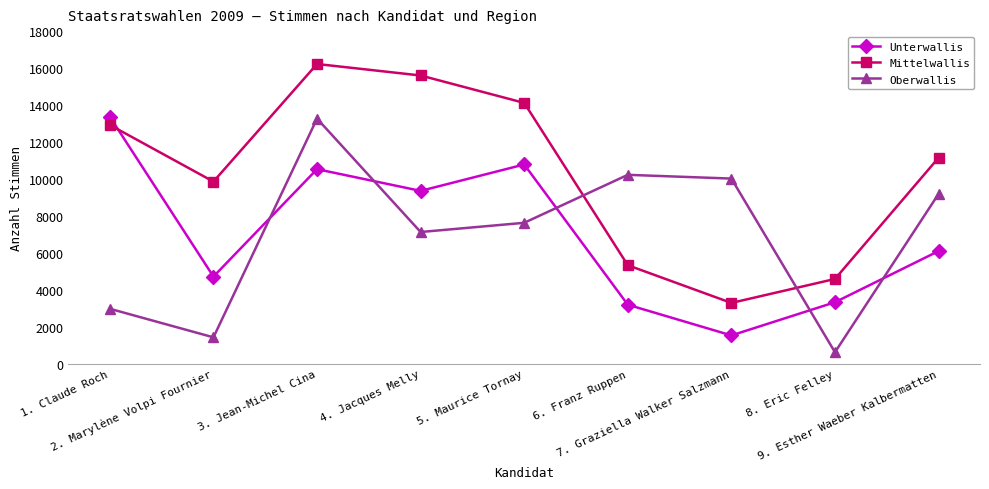

What position from the left is 4. Jacques Melly?

4